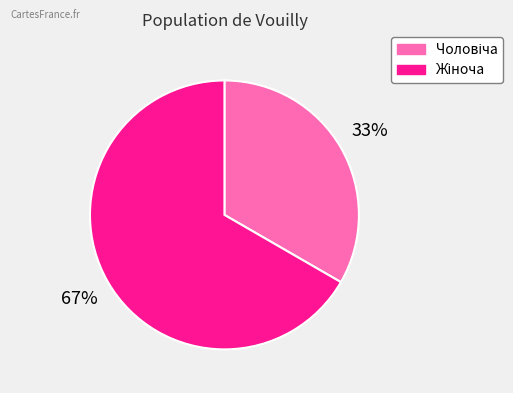

To the nearest percent, what is the average slice percentage?

50%